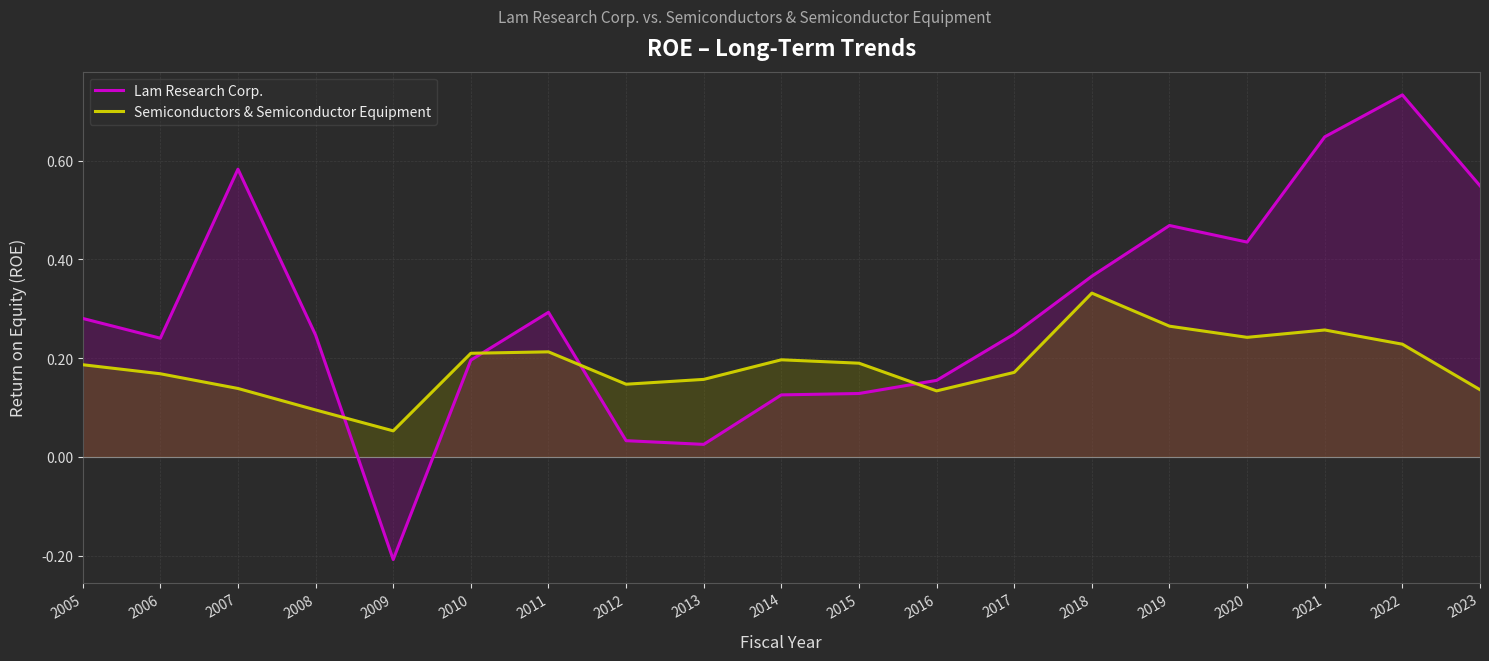

True or false: Lam Research Corp. has more than 1 points higher than both neighbors.

True